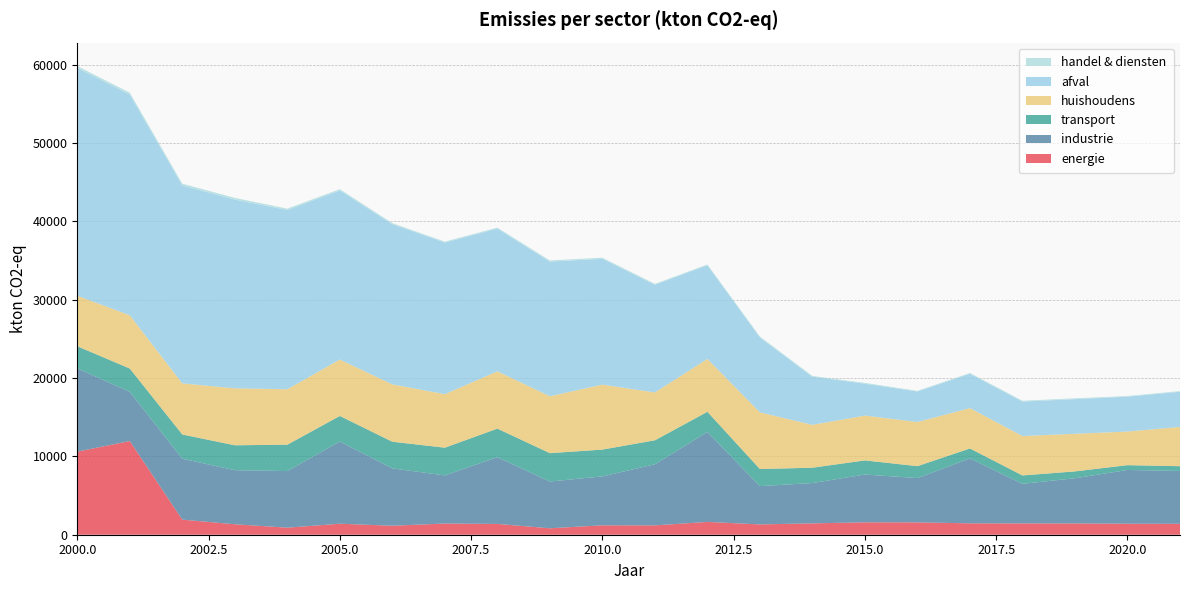

Reading left to right, what are all the values shown in this chart?

energie: 10605	11961	1926	1337	898	1404	1146	1428	1380	821	1202	1193	1634	1317	1451	1581	1576	1455	1447	1441	1406	1393
industrie: 10632	6278	7779	6902	7227	10492	7327	6143	8518	5970	6243	7798	11483	4887	5148	6106	5656	8287	5053	5770	6860	6750
transport: 2824	2977	3092	3179	3366	3265	3400	3540	3646	3623	3422	3063	2574	2181	1956	1799	1521	1269	1067	874	614	605
huishoudens: 6444	6797	6517	7273	7079	7202	7318	6831	7316	7265	8292	6110	6750	7236	5471	5722	5636	5154	5029	4800	4289	5018
afval: 29089	28181	25268	24093	22883	21582	20456	19351	18228	17189	16067	13755	11958	9552	6147	4075	3894	4385	4404	4426	4458	4478
handel & diensten: 236	236	234	218	176	169	130	122	116	145	139	104	105	136	95	99	87	97	106	104	81	92